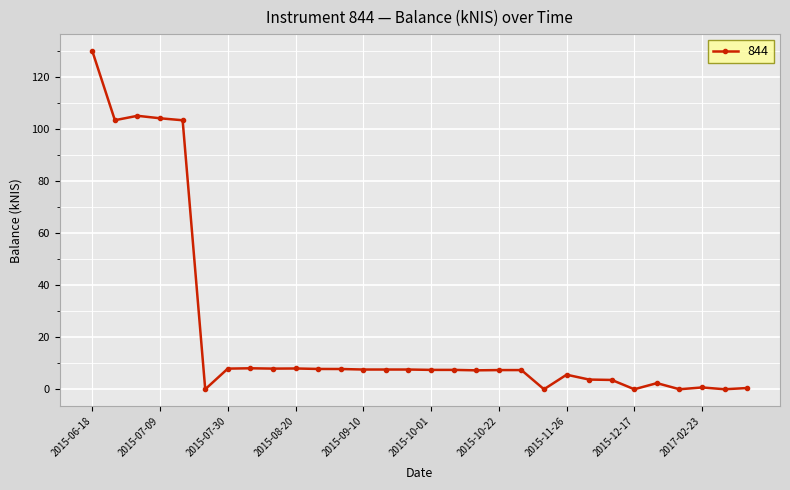

What is the value of the 9th point from the left?

7.9